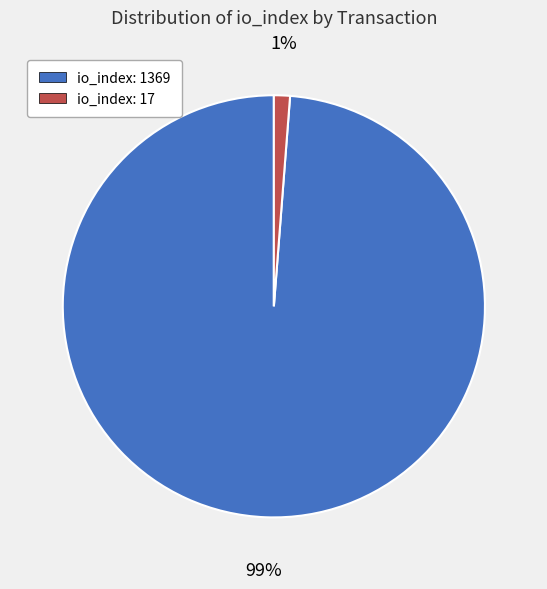

Is the sum of io_index: 17 and io_index: 1369 greater than half?

Yes